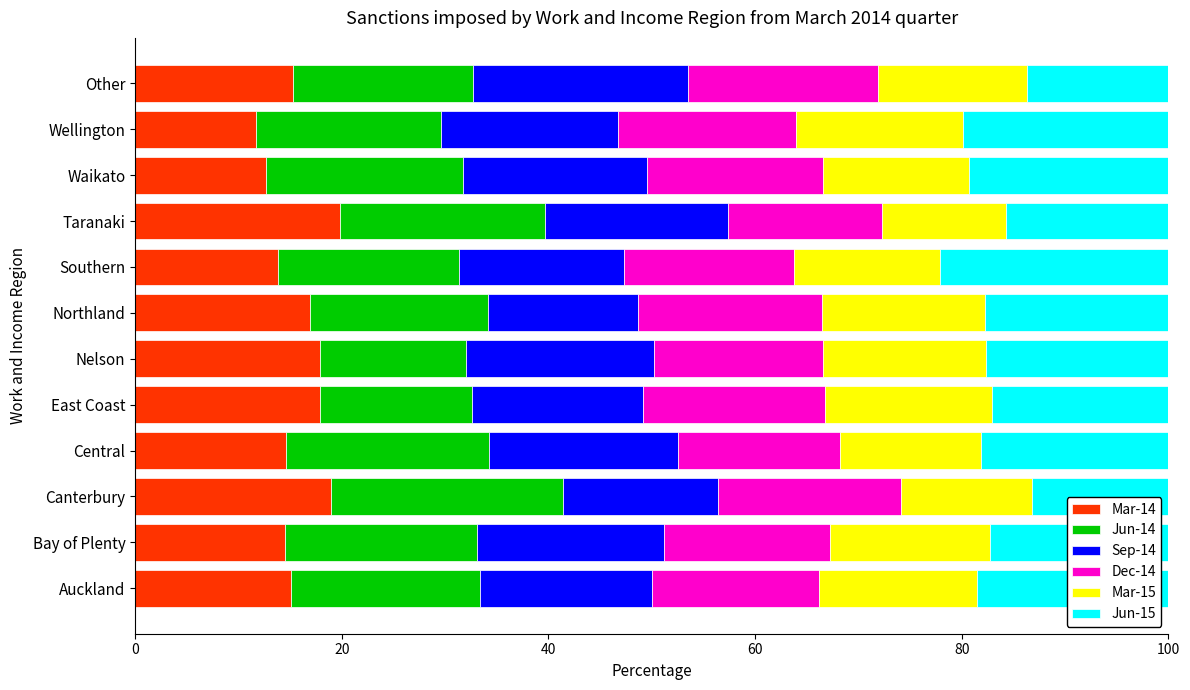

What is the total value across all series at Northland?

100.0